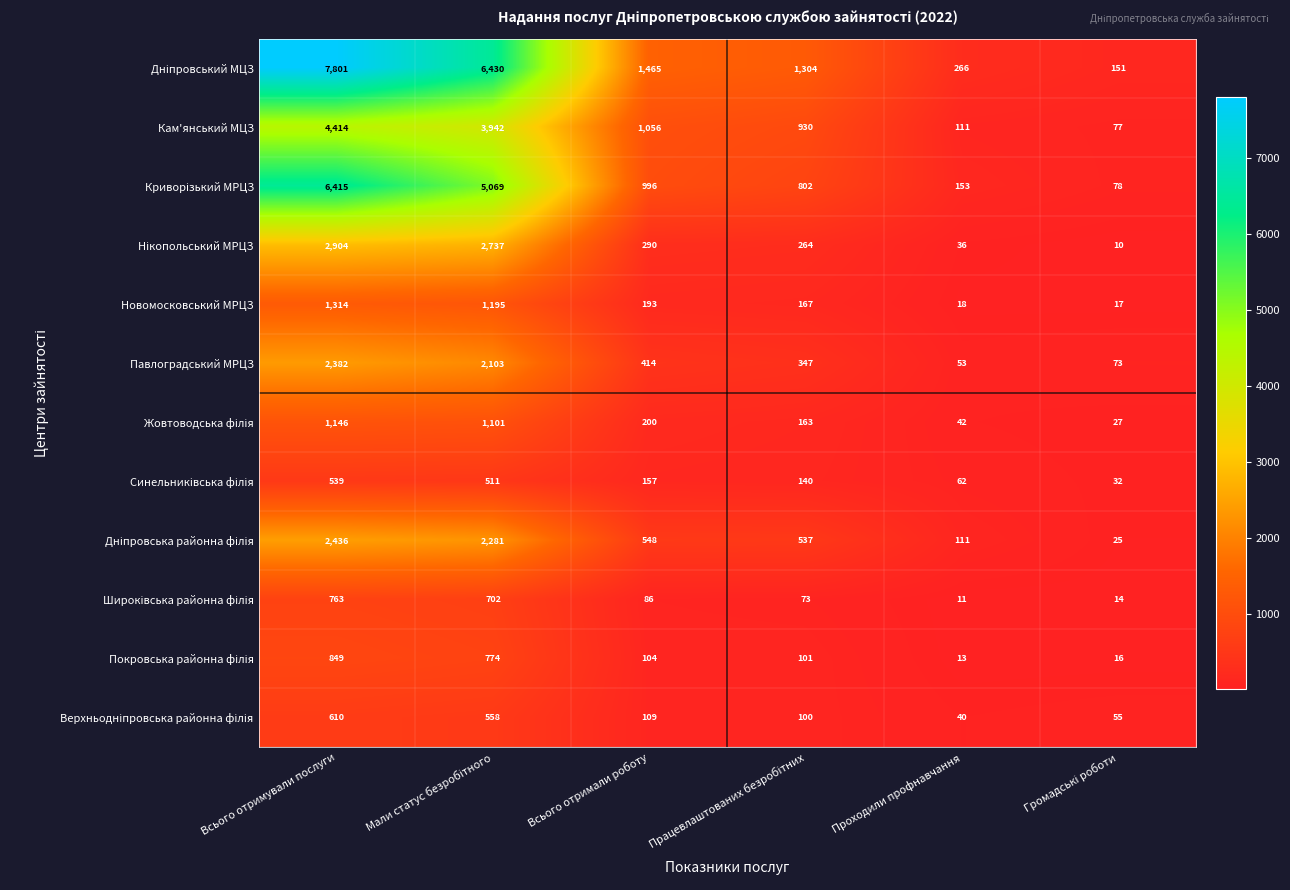

What is the average value of the Павлоградський МРЦЗ series?

895